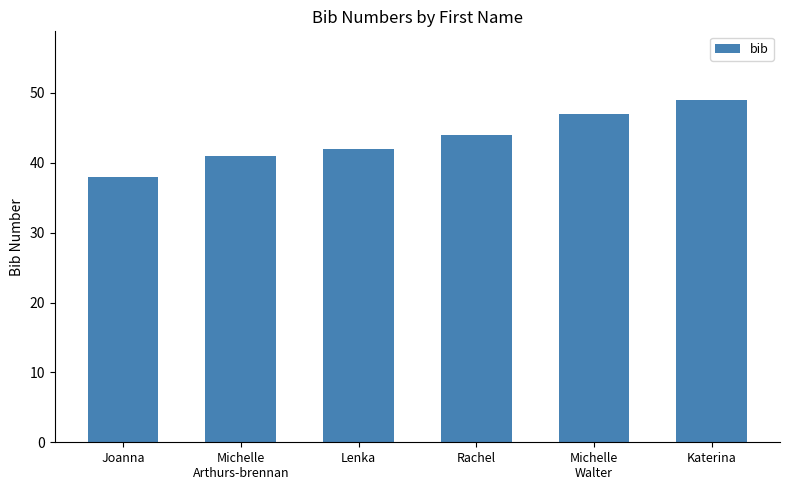

Reading left to right, extract all data points from this chart.

Joanna=38	Michelle
Arthurs-brennan=41	Lenka=42	Rachel=44	Michelle
Walter=47	Katerina=49